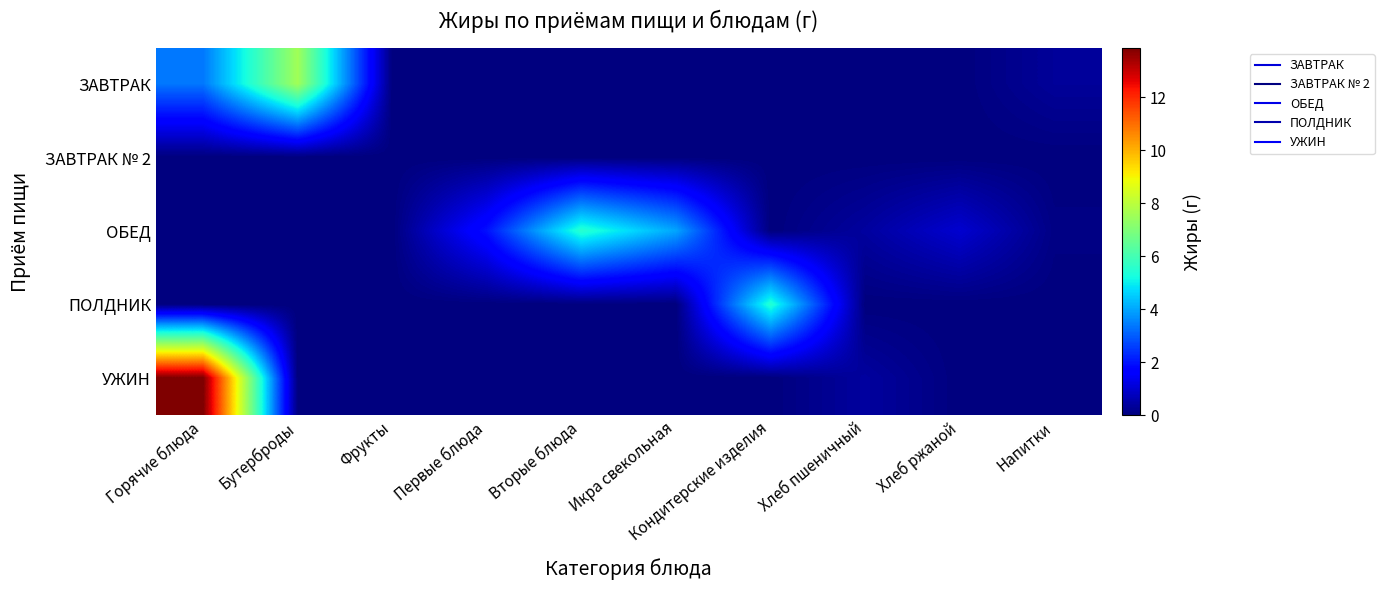

Reading right to left, extract all data points from this chart.

ЗАВТРАК: Напитки=0.3	Хлеб ржаной=0.0	Хлеб пшеничный=0.0	Кондитерские изделия=0.0	Икра свекольная=0.0	Вторые блюда=0.0	Первые блюда=0.0	Фрукты=0.0	Бутерброды=7.5	Горячие блюда=3.4
ЗАВТРАК № 2: Напитки=0.0	Хлеб ржаной=0.0	Хлеб пшеничный=0.0	Кондитерские изделия=0.0	Икра свекольная=0.0	Вторые блюда=0.0	Первые блюда=0.0	Фрукты=0.0	Бутерброды=0.0	Горячие блюда=0.0
ОБЕД: Напитки=0.1	Хлеб ржаной=1.0	Хлеб пшеничный=0.4	Кондитерские изделия=0.0	Икра свекольная=4.0	Вторые блюда=5.5	Первые блюда=2.0	Фрукты=0.0	Бутерброды=0.0	Горячие блюда=0.0
ПОЛДНИК: Напитки=0.0	Хлеб ржаной=0.0	Хлеб пшеничный=0.0	Кондитерские изделия=5.5	Икра свекольная=0.0	Вторые блюда=0.0	Первые блюда=0.0	Фрукты=0.0	Бутерброды=0.0	Горячие блюда=0.0
УЖИН: Напитки=0.0	Хлеб ржаной=0.0	Хлеб пшеничный=0.4	Кондитерские изделия=0.0	Икра свекольная=0.0	Вторые блюда=0.0	Первые блюда=0.0	Фрукты=0.0	Бутерброды=0.0	Горячие блюда=13.9